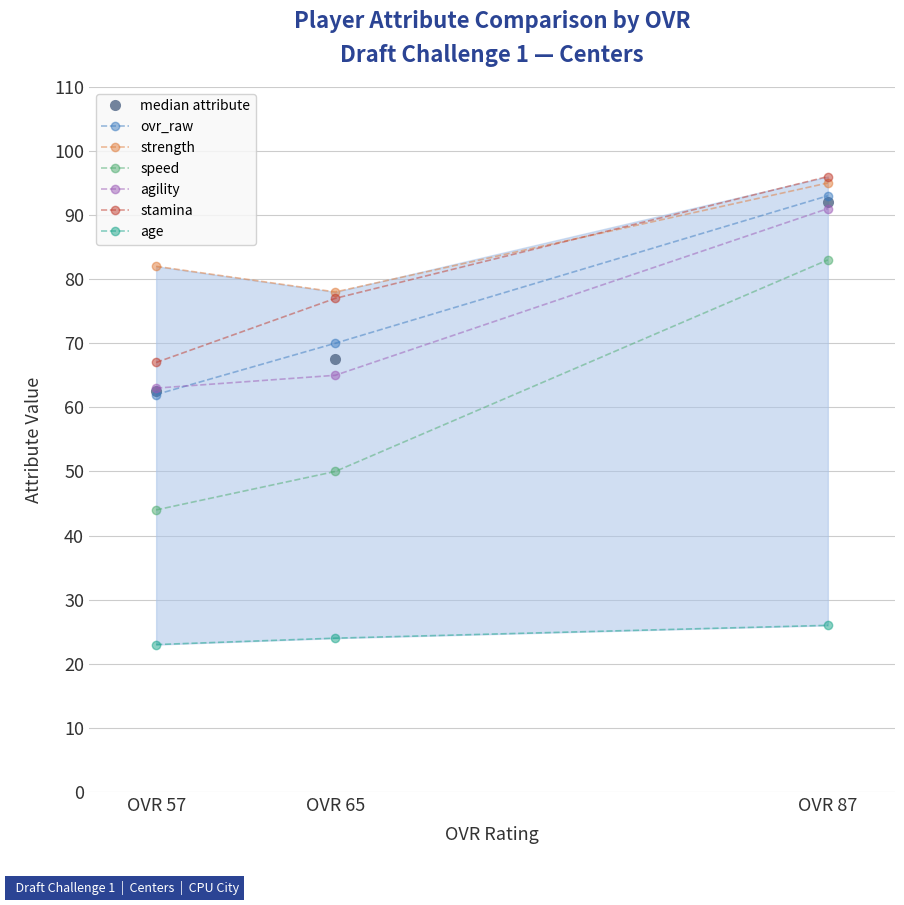

List the series in order of their peak value, lowest first.

age, speed, agility, ovr_raw, strength, stamina